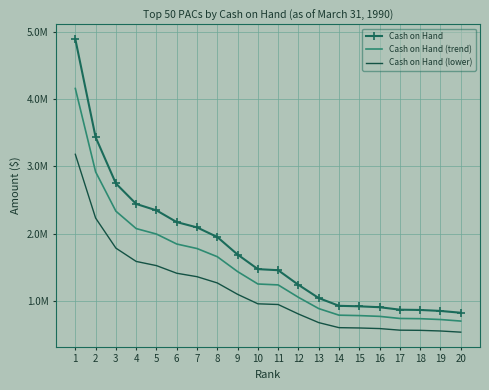

What are all the series names shown in the legend?

Cash on Hand, Cash on Hand (trend), Cash on Hand (lower)